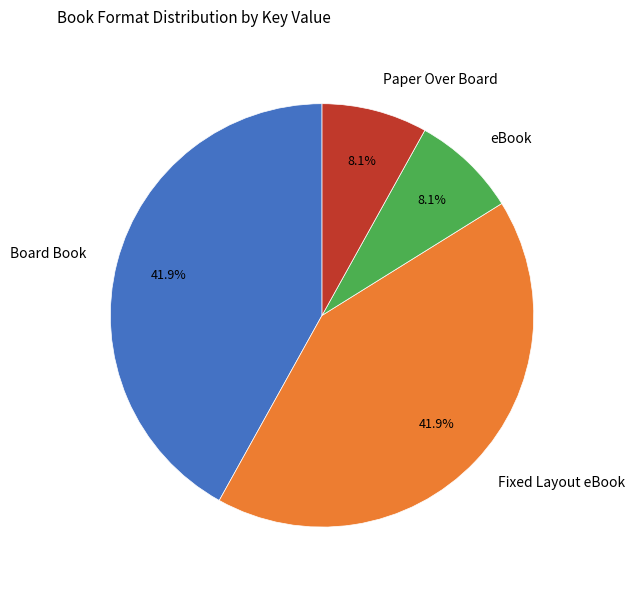

To the nearest percent, what percentage of the pie is Board Book?

42%